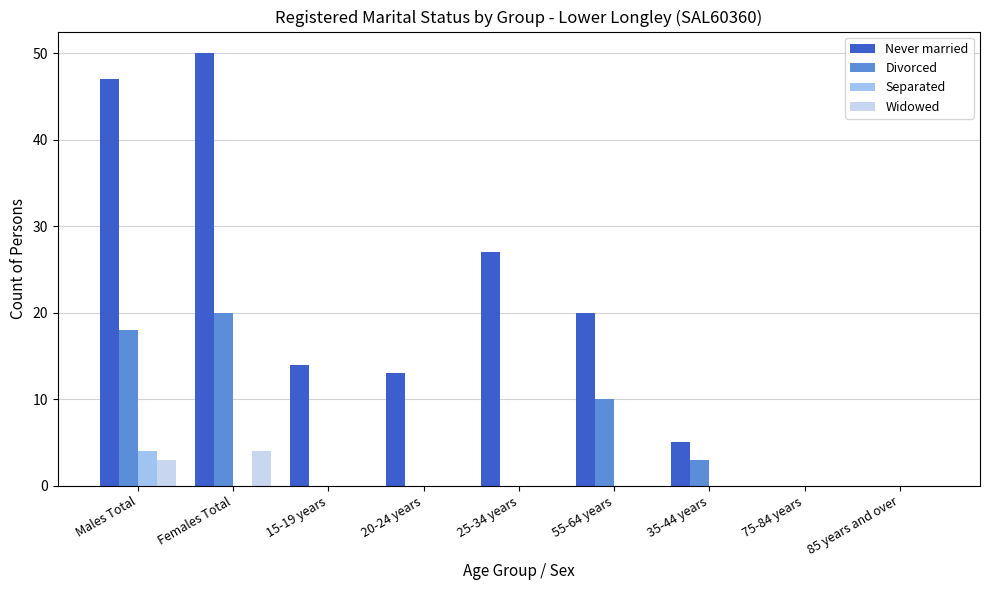

The value of Widowed at Females Total is 2. True or false?

False